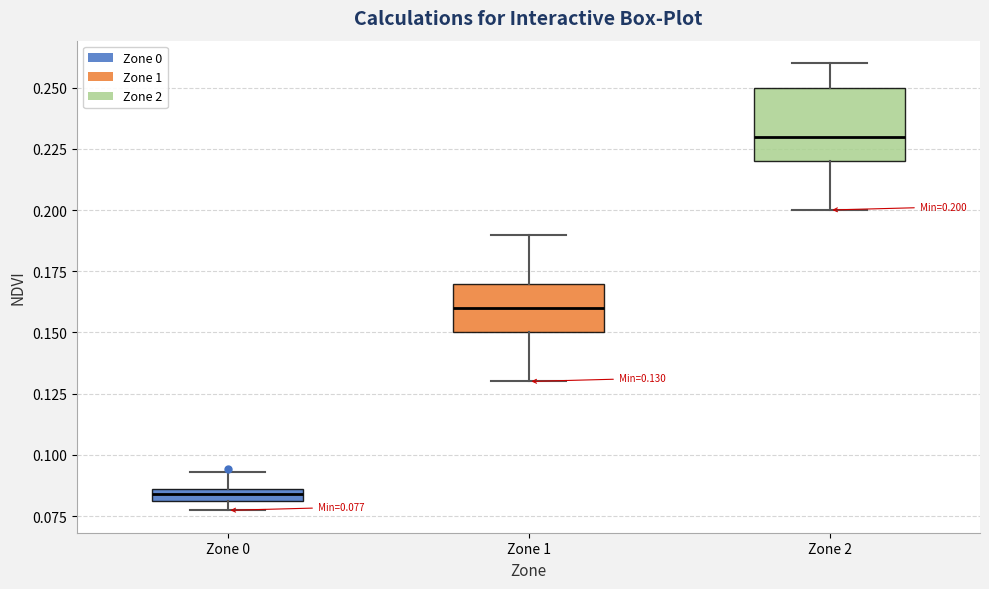

Which box's median line is the lowest?

Zone 0